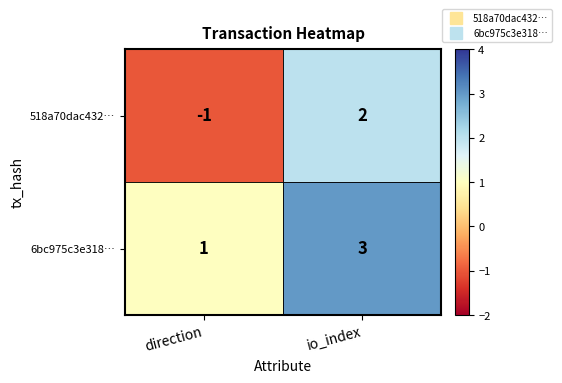

Where is 6bc975c3e318… nearest to the value 2?

direction